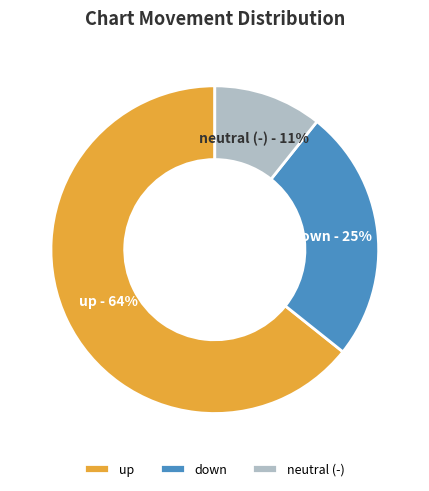

To the nearest percent, what is the average slice percentage?

33%